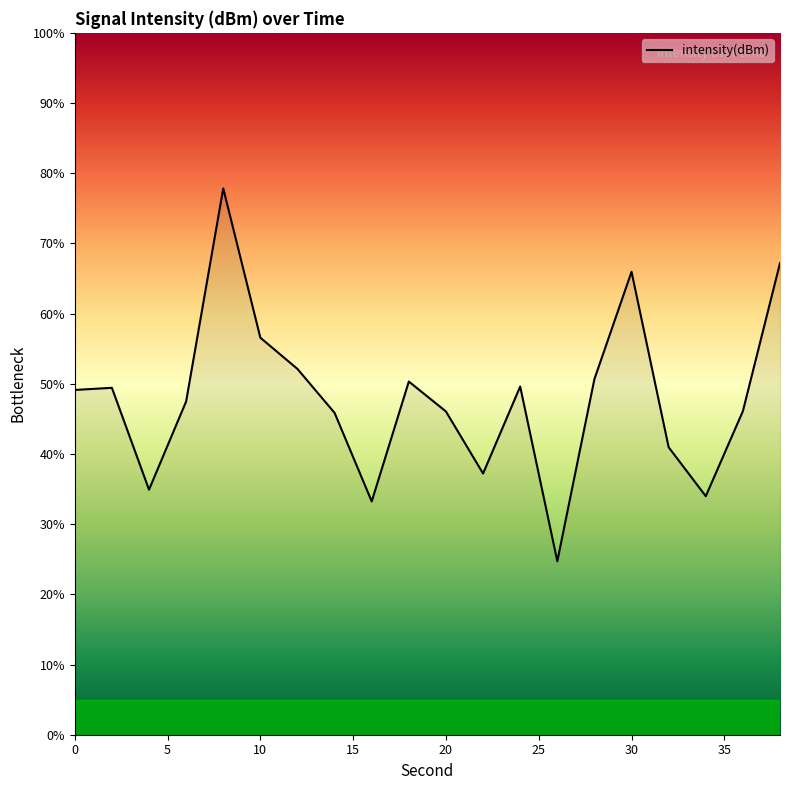

What is the difference between the second highest and minimum values?

42.5